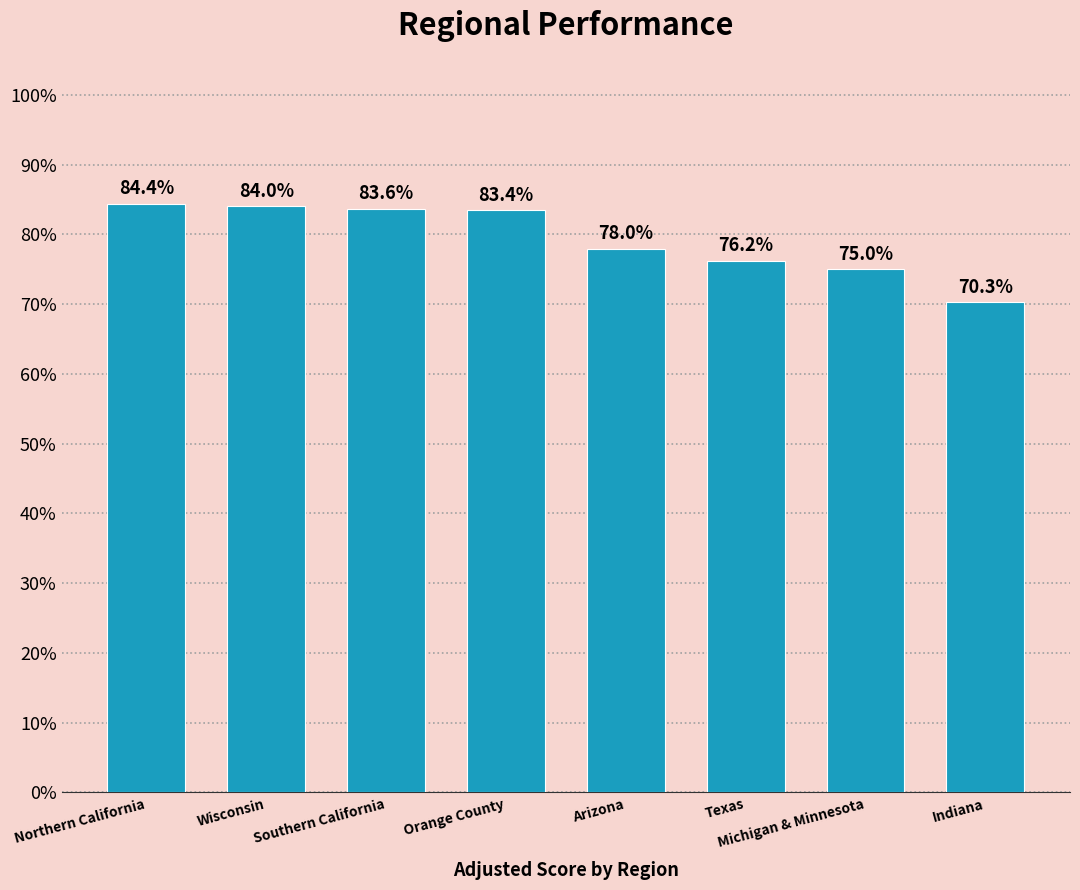

At which category does the chart reach its minimum across all series?

Indiana